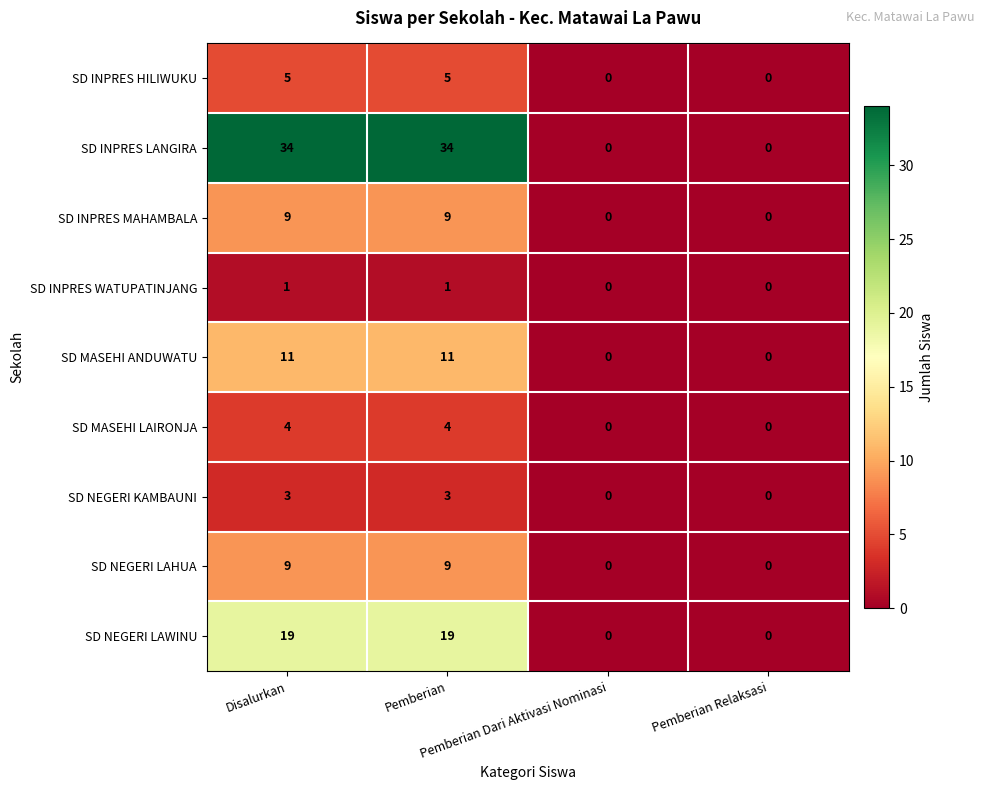

What is the difference between the maximum and minimum values in the SD NEGERI LAHUA series?

9